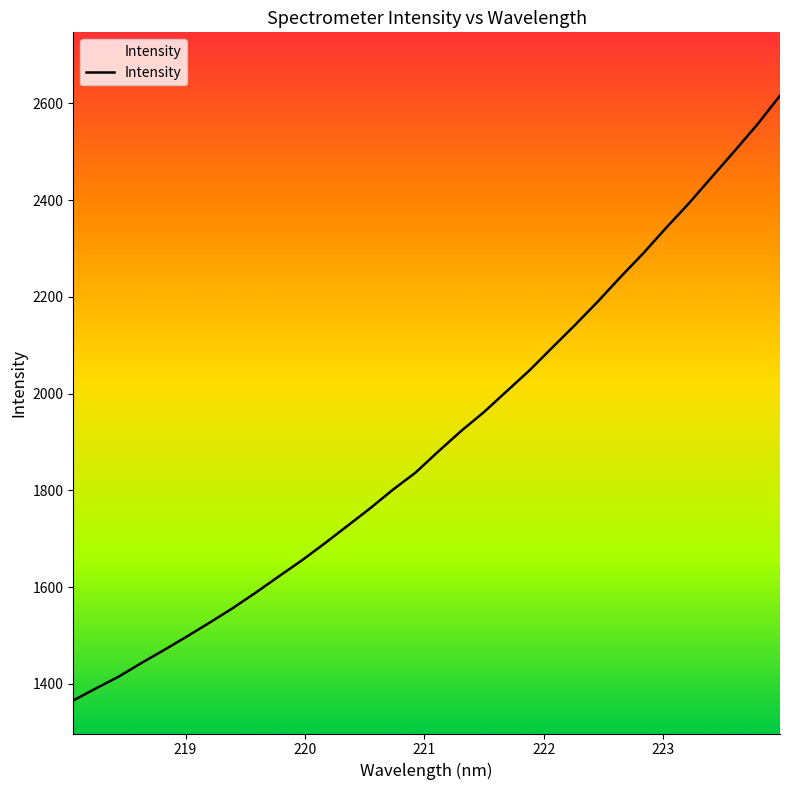

At which label is the value closest to 1990?

221.6902